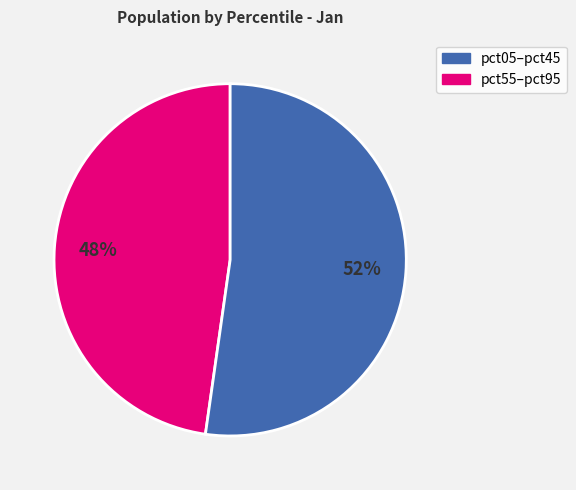

To the nearest percent, what is the average slice percentage?

50%